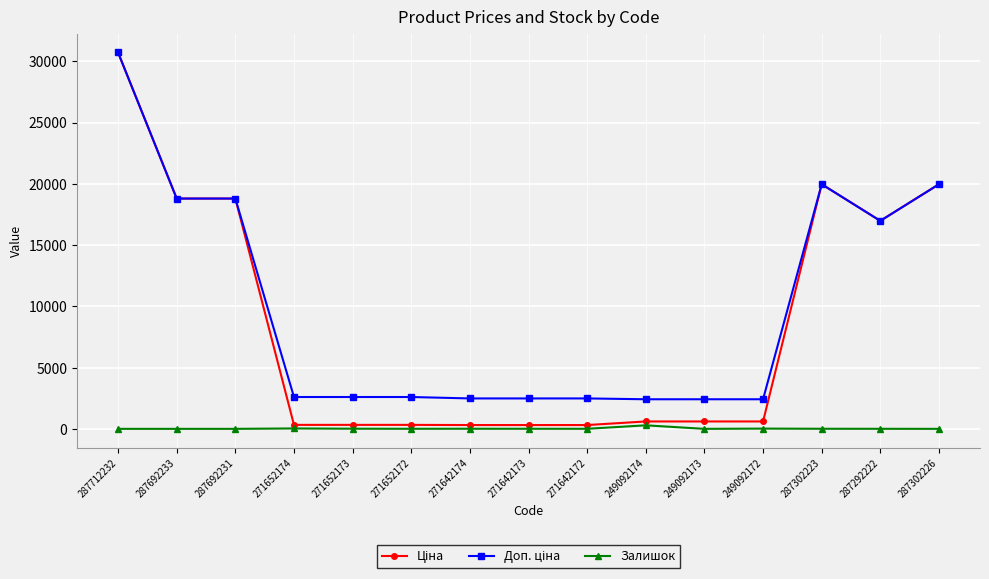

True or false: Залишок has more than 2 points higher than both neighbors.

True